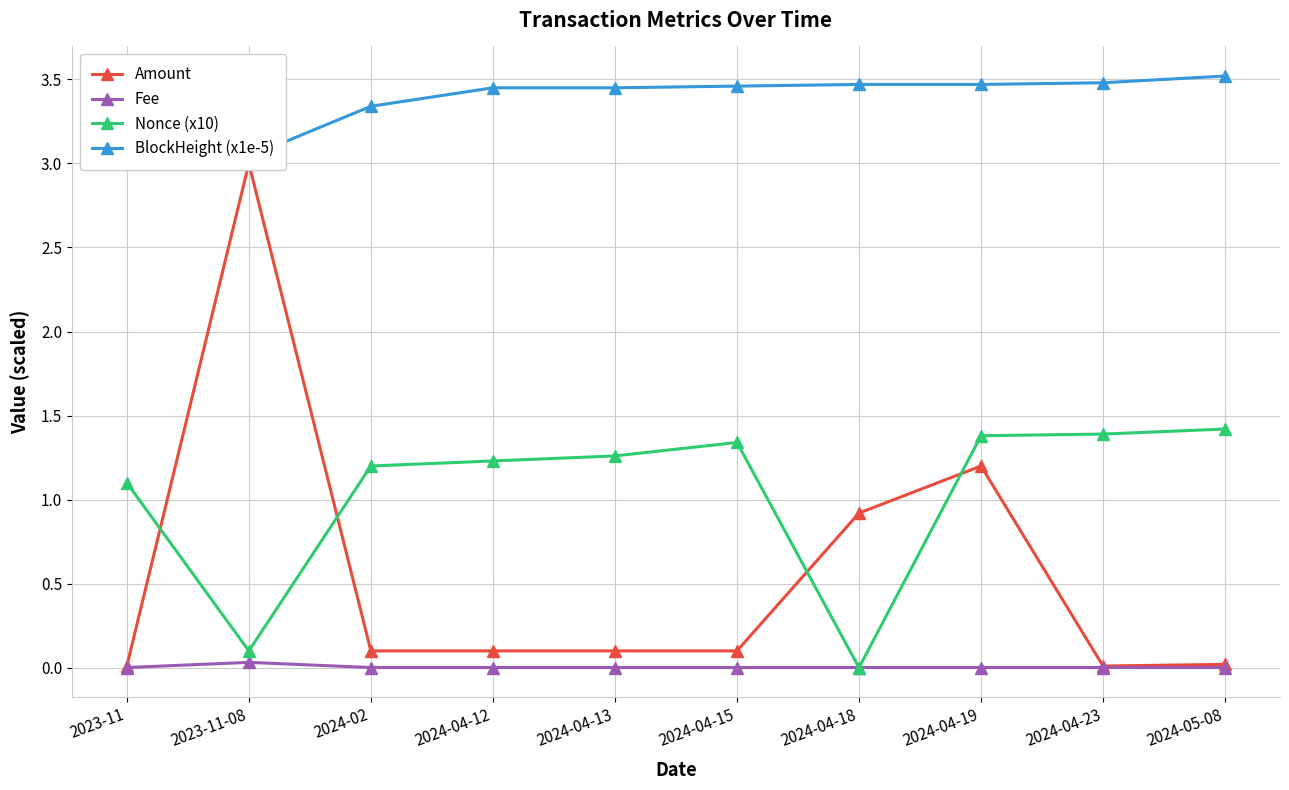

Reading left to right, list all the values displayed in this chart.

Amount: 0.0	3.0	0.1	0.1	0.1	0.1	0.9	1.2	0.0	0.0
Fee: 0.0	0.0	0.0	0.0	0.0	0.0	0.0	0.0	0.0	0.0
Nonce (x10): 1.1	0.1	1.2	1.2	1.3	1.3	0.0	1.4	1.4	1.4
BlockHeight (x1e-5): 3.0	3.0	3.3	3.5	3.5	3.5	3.5	3.5	3.5	3.5